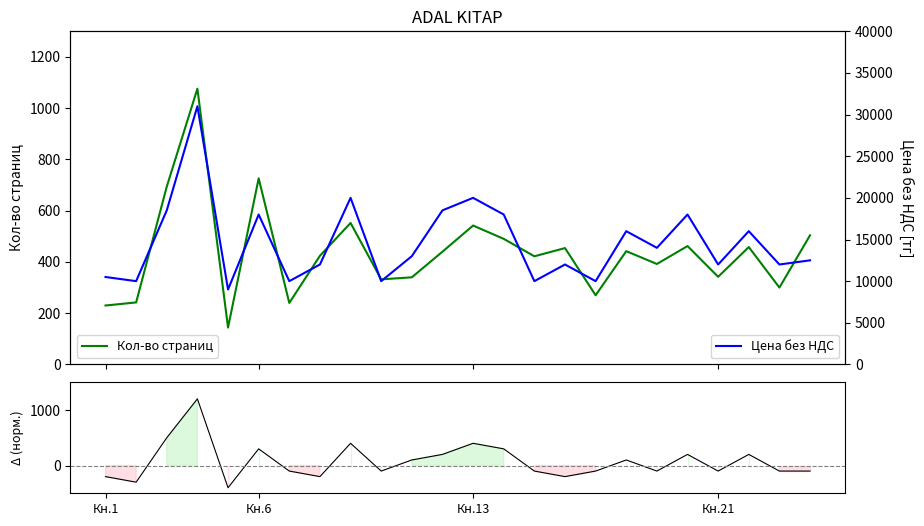

Reading left to right, list all the values displayed in this chart.

Кол-во страниц: 230	242	694	1076	144	726	240	424	552	332	340	440	542	490	422	454	270	442	392	462	342	458	300	504
Цена - Страницы (норм.): -200	-300	500	1200	-400	300	-100	-200	400	-100	100	200	400	300	-100	-200	-100	100	-100	200	-100	200	-100	-100
Цена без НДС: 10500	10000	18500	31000	9000	18000	10000	12000	20000	10000	13000	18500	20000	18000	10000	12000	10000	16000	14000	18000	12000	16000	12000	12500